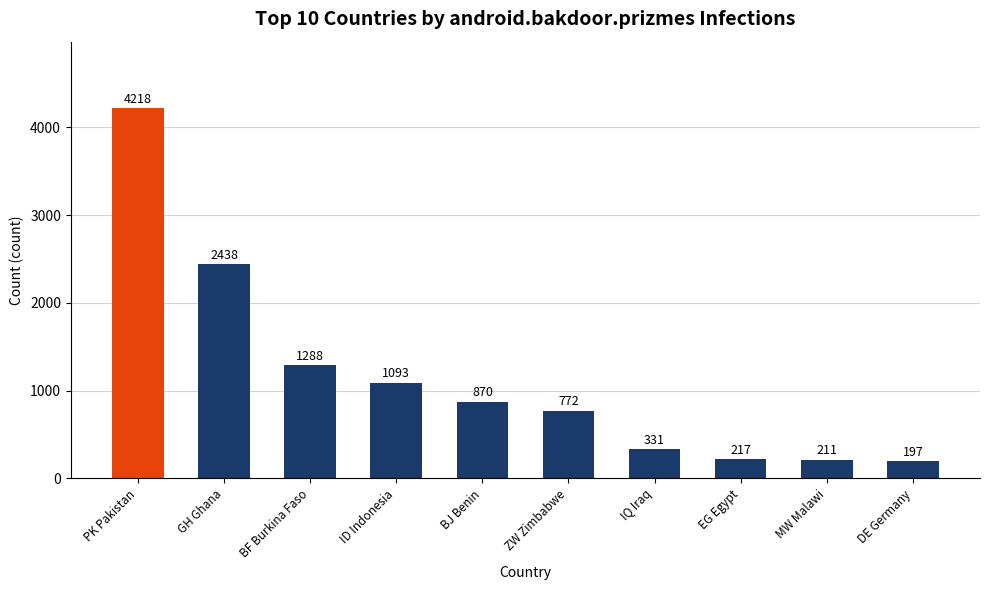

Is it true that the value at PK Pakistan is 2403?

False